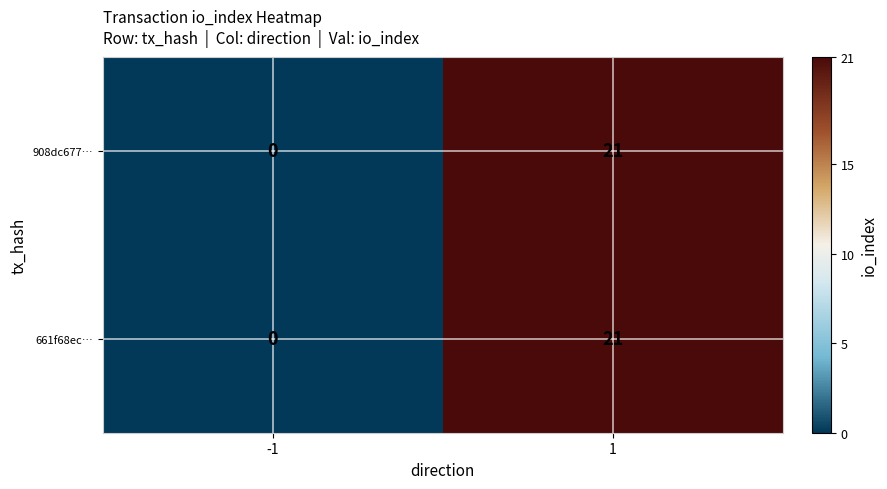

What is the sum of all 661f68ec… values?

21